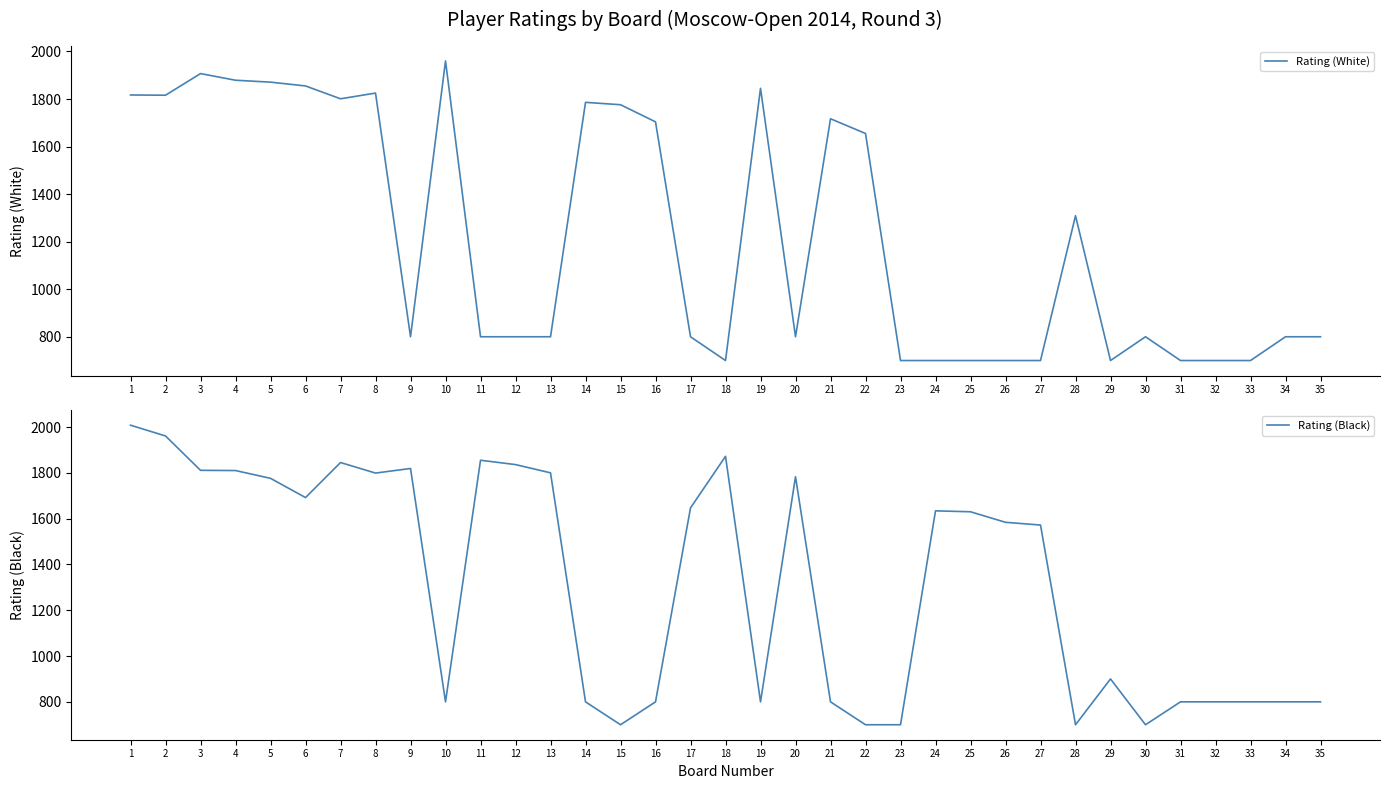

Does the chart display data point markers on the line(s)?

No